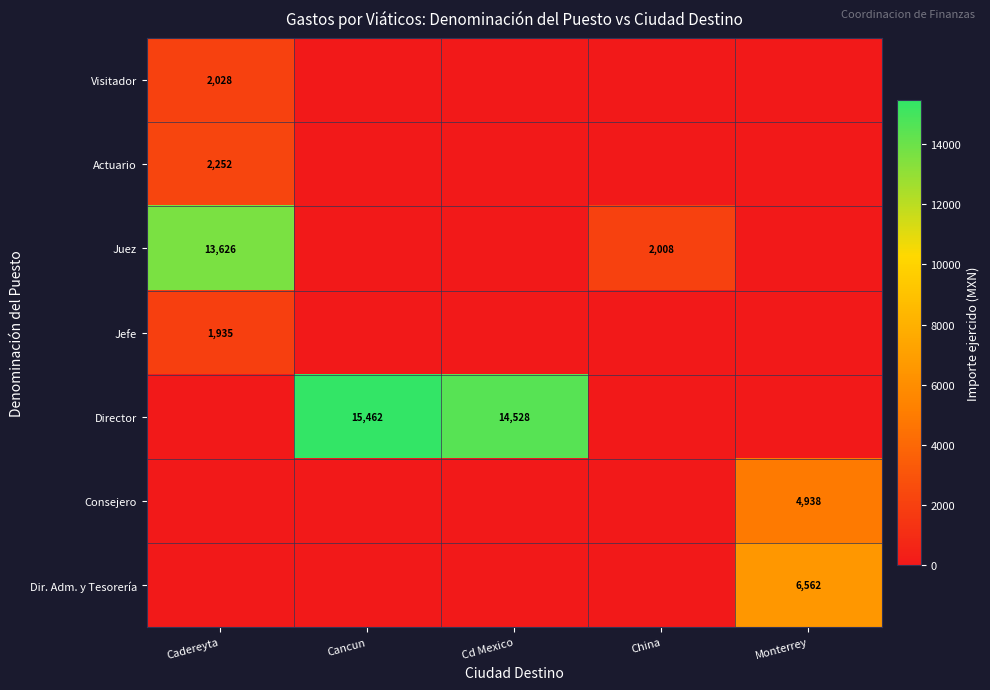

The value of Visitador at Cadereyta is 3199. True or false?

False